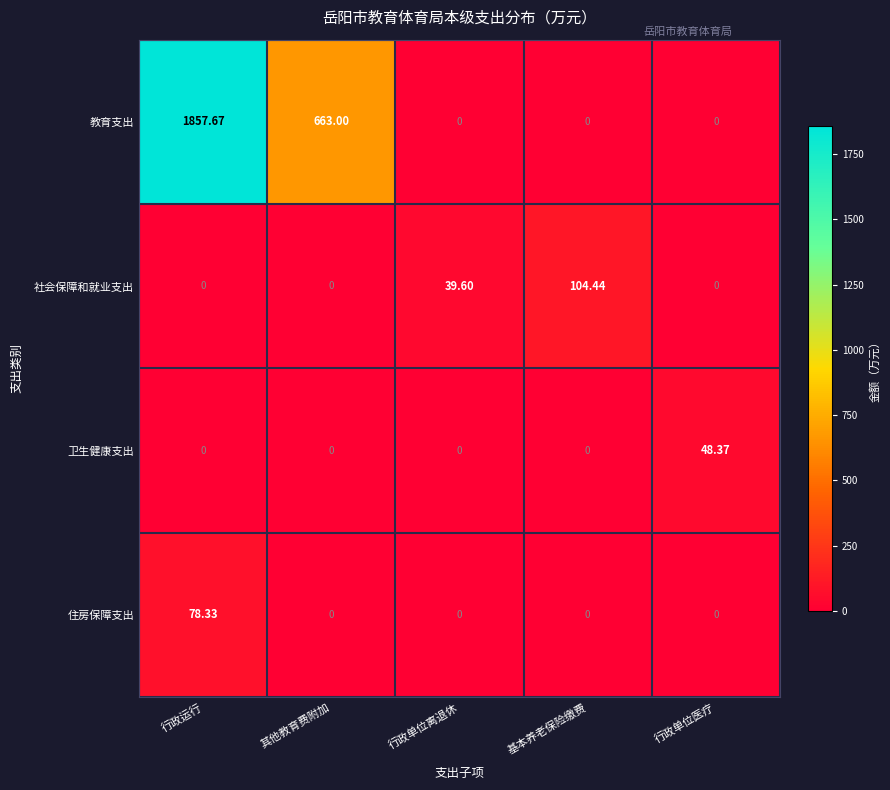

Is the value of 社会保障和就业支出 at 行政单位离退休 greater than the value of 教育支出 at 行政单位离退休?

Yes